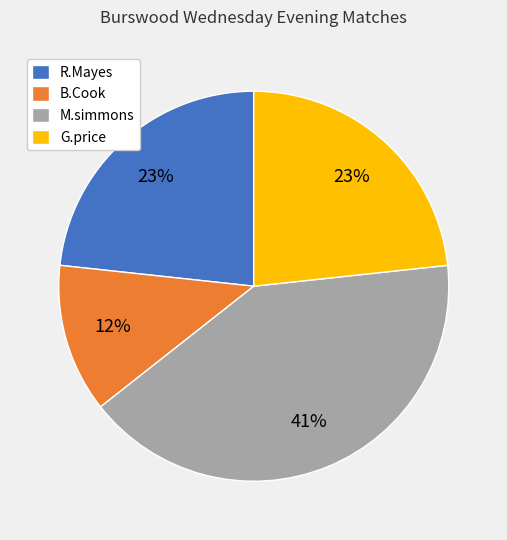

What percentage is the M.simmons slice, to the nearest percent?

41%